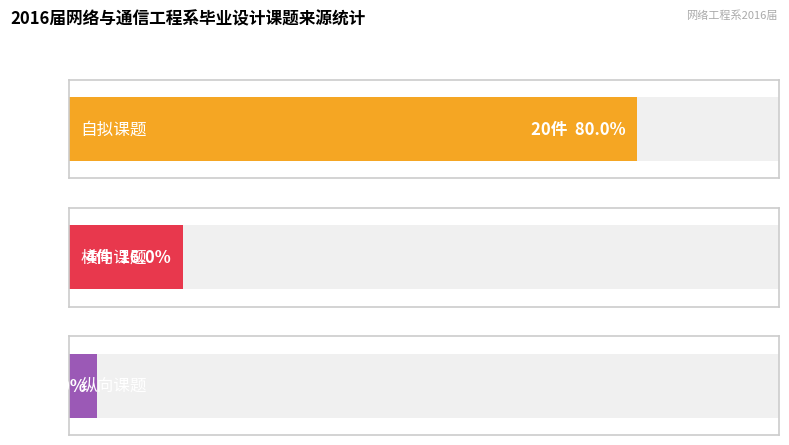

What is the greatest value displayed?

20